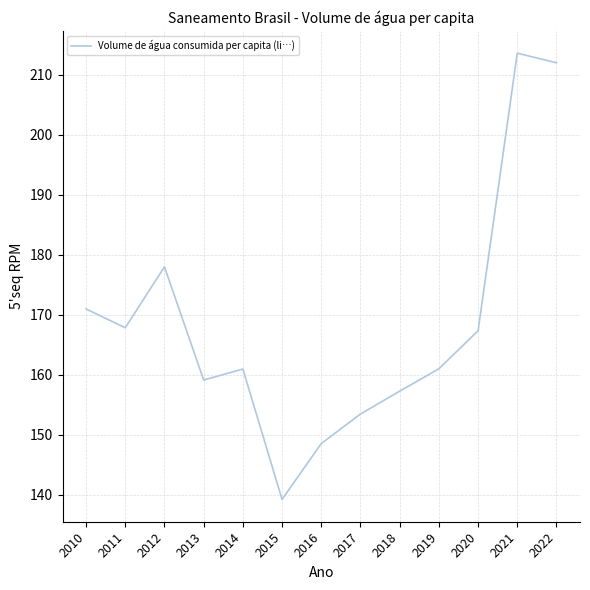

What is the difference between the maximum and minimum values?

74.4